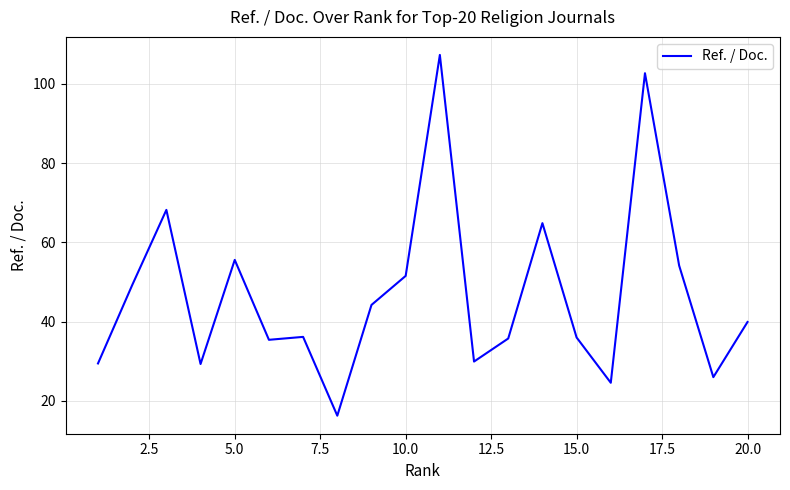

What is the maximum value shown in the chart?

107.3